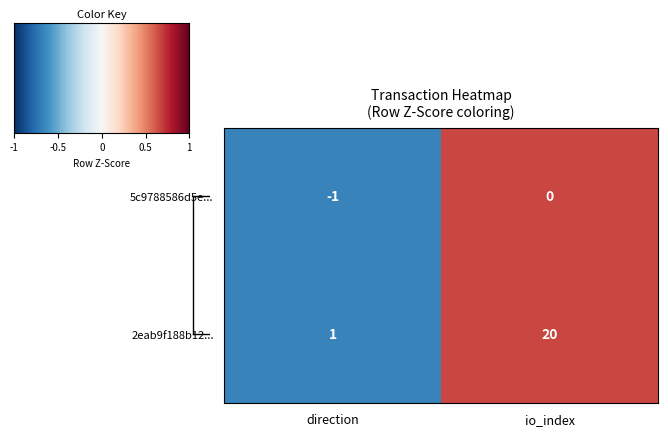

At how many categories does at least one series exceed 0?

2